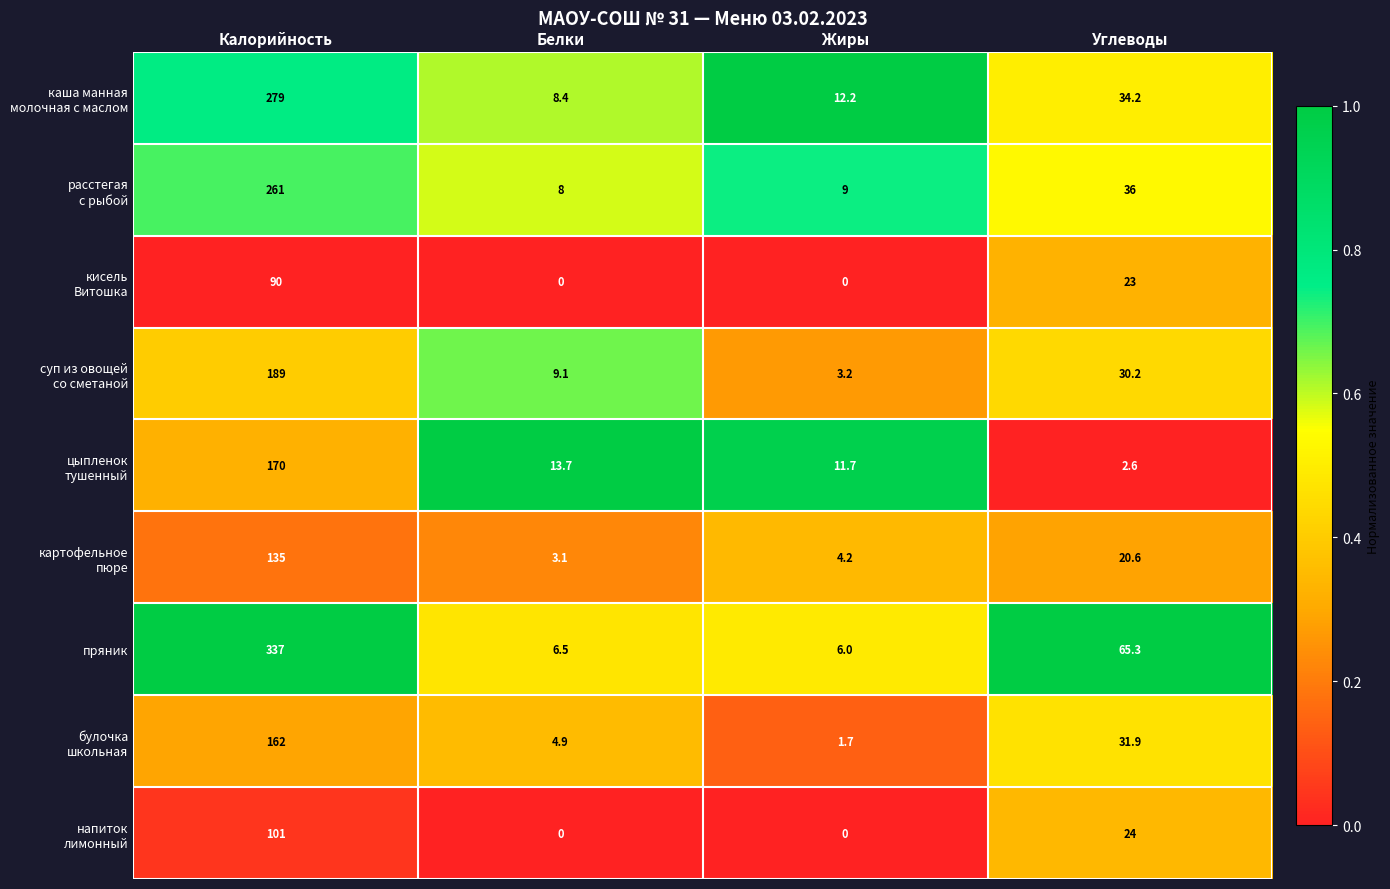

Which series has the largest total across all categories?

пряник